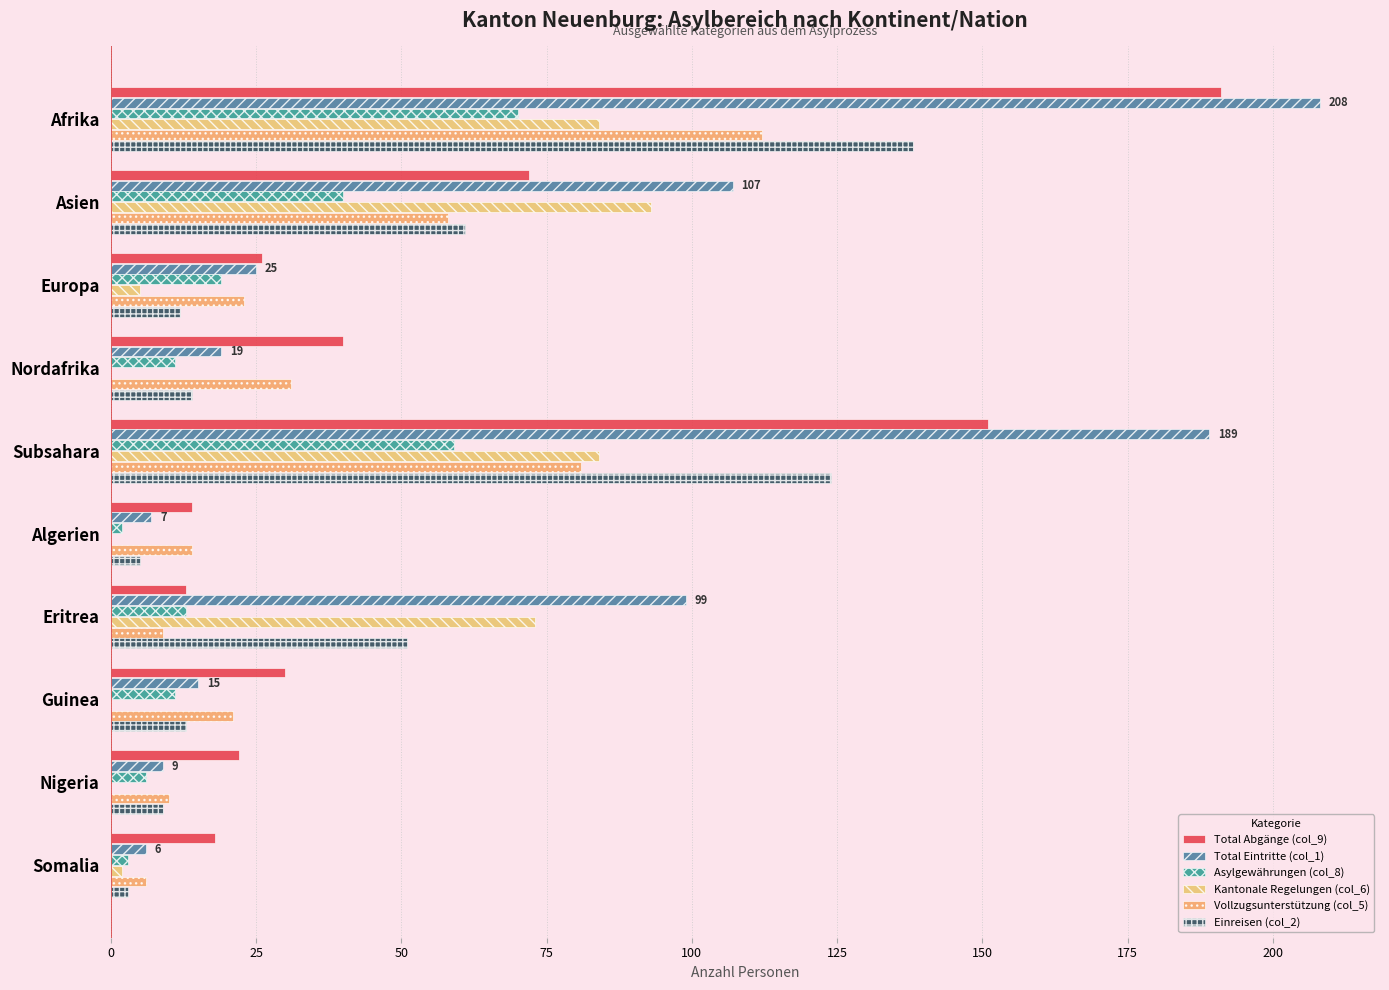

Rank the series by their maximum value, from highest to lowest.

Total Eintritte (col_1), Total Abgänge (col_9), Einreisen (col_2), Vollzugsunterstützung (col_5), Kantonale Regelungen (col_6), Asylgewährungen (col_8)